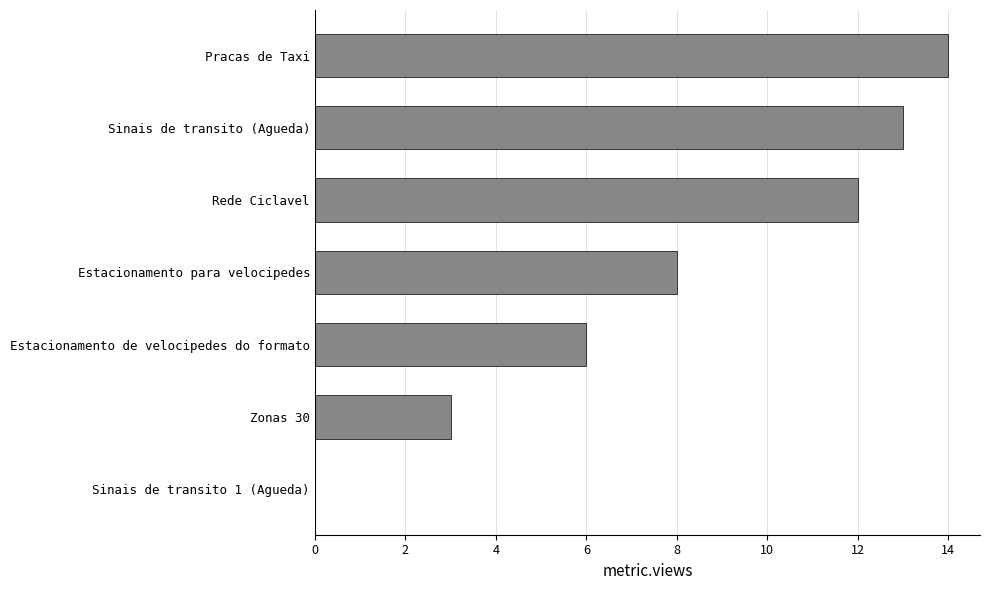

How many positive values are there?

6